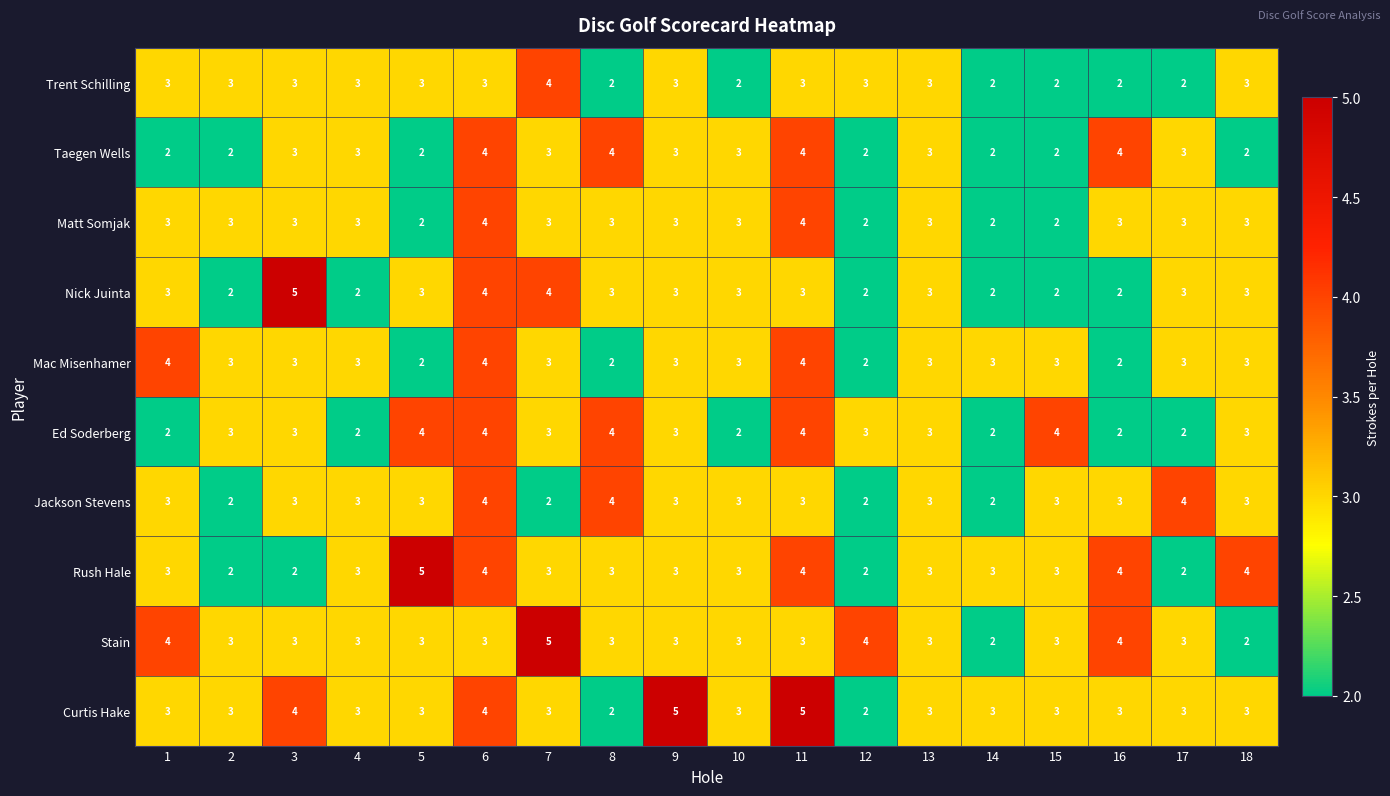

True or false: Stain has a value of 1 at 16.

False